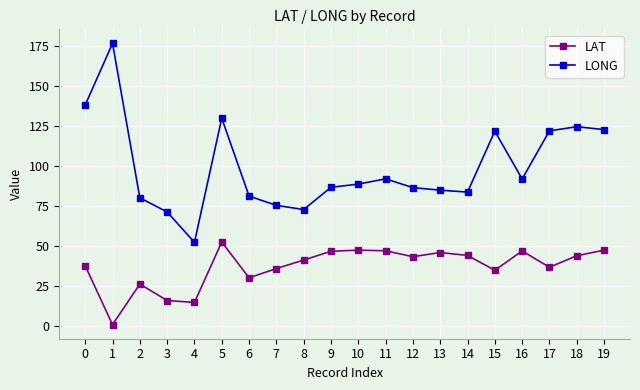

What value does the LAT series have at 11?

46.9